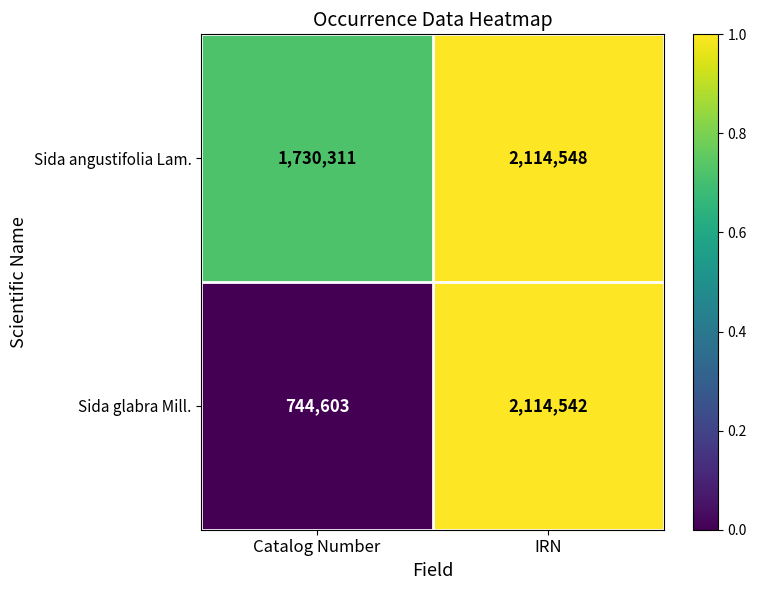

How many categories are shown in the chart?

2